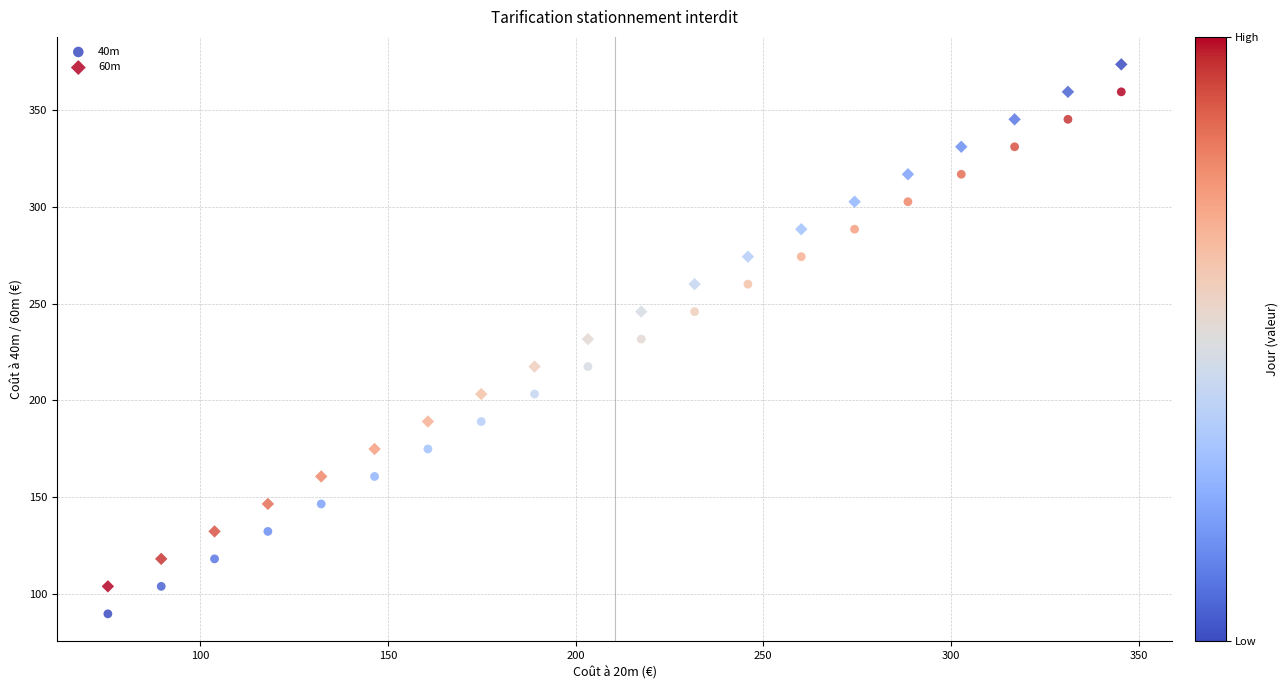

Which series reaches the maximum Y coordinate?

60m